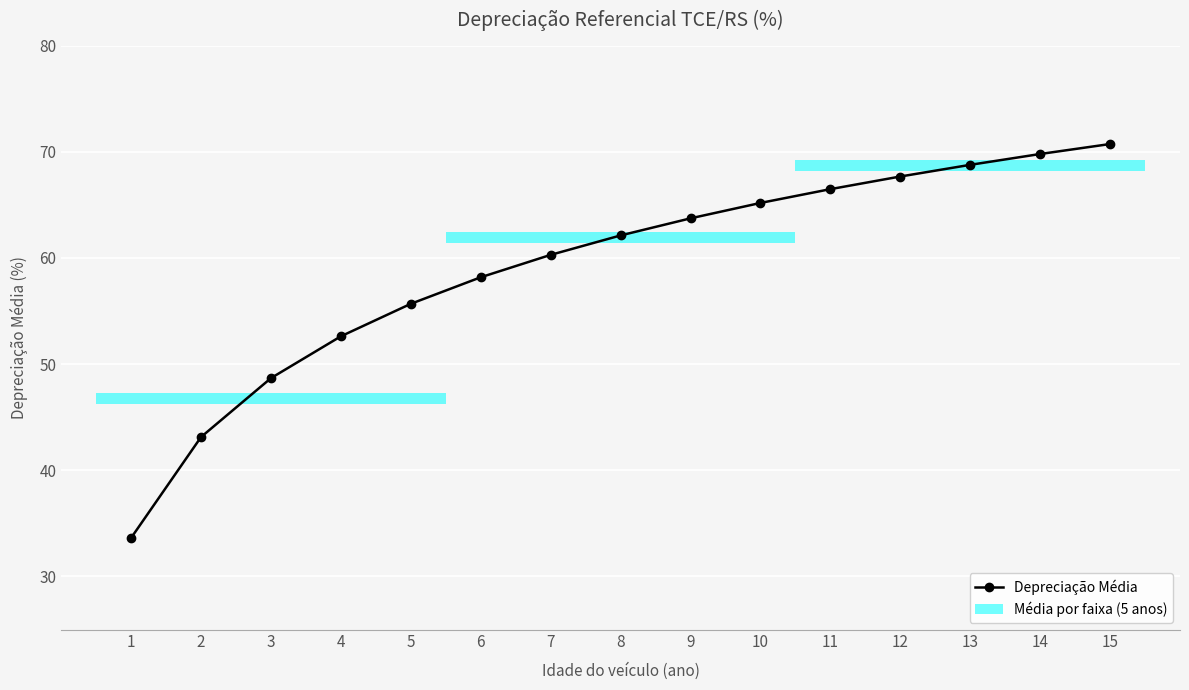

True or false: the data shows 28.9 at 12.

False